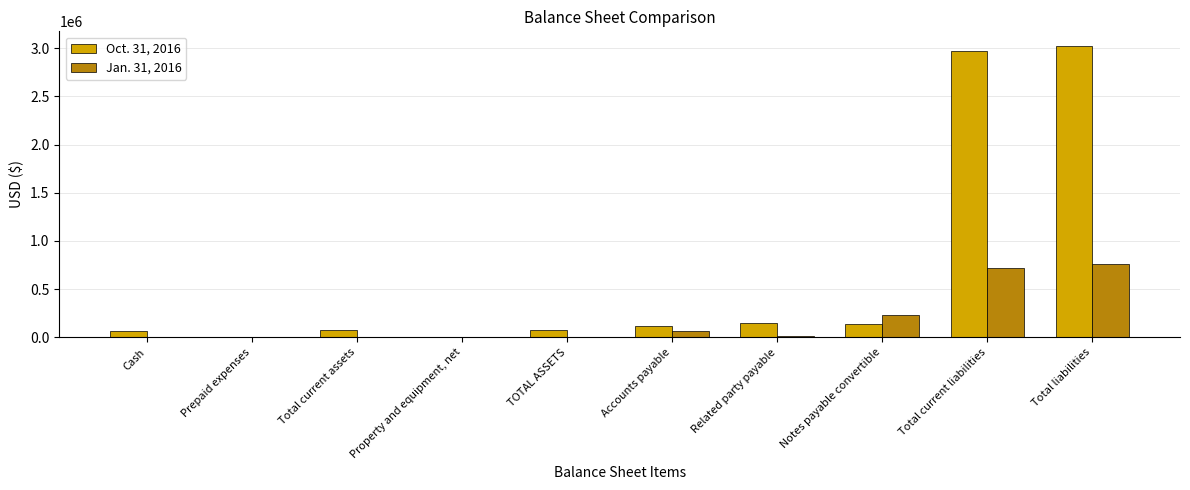

Is it true that Jan. 31, 2016 equals 0 at Property and equipment, net?

True